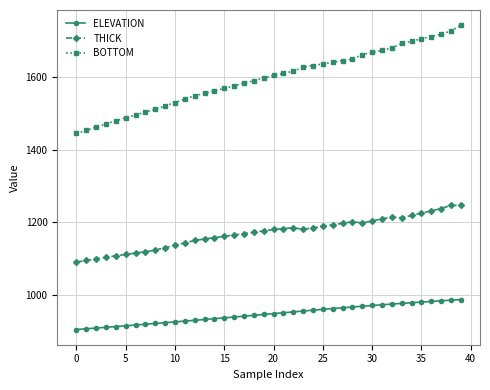

What is the average value of the BOTTOM series?

1595.5